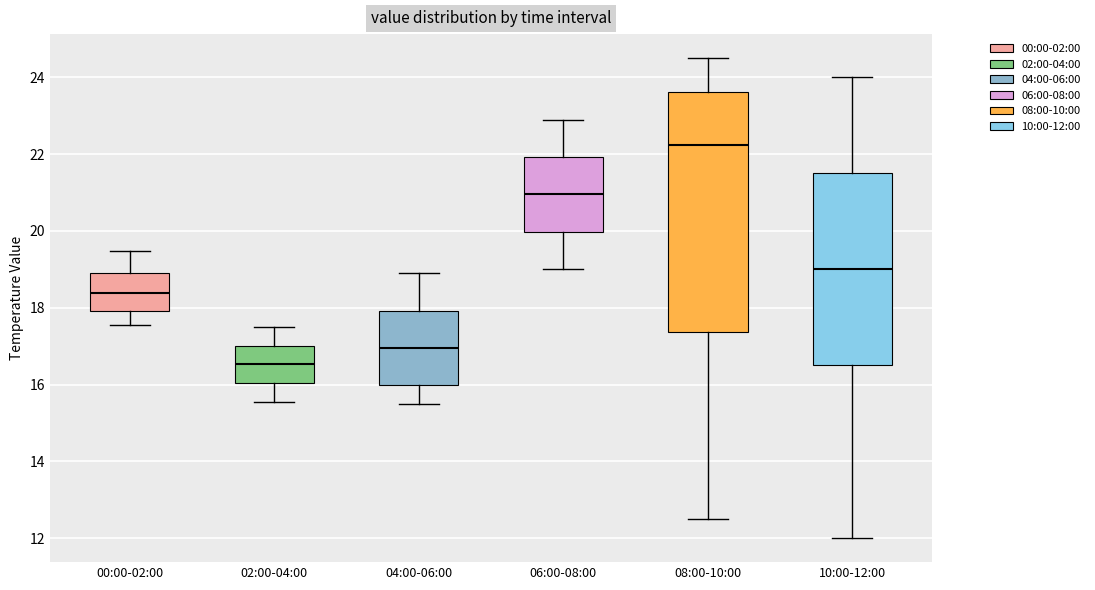

Which box's median line is the highest?

08:00-10:00